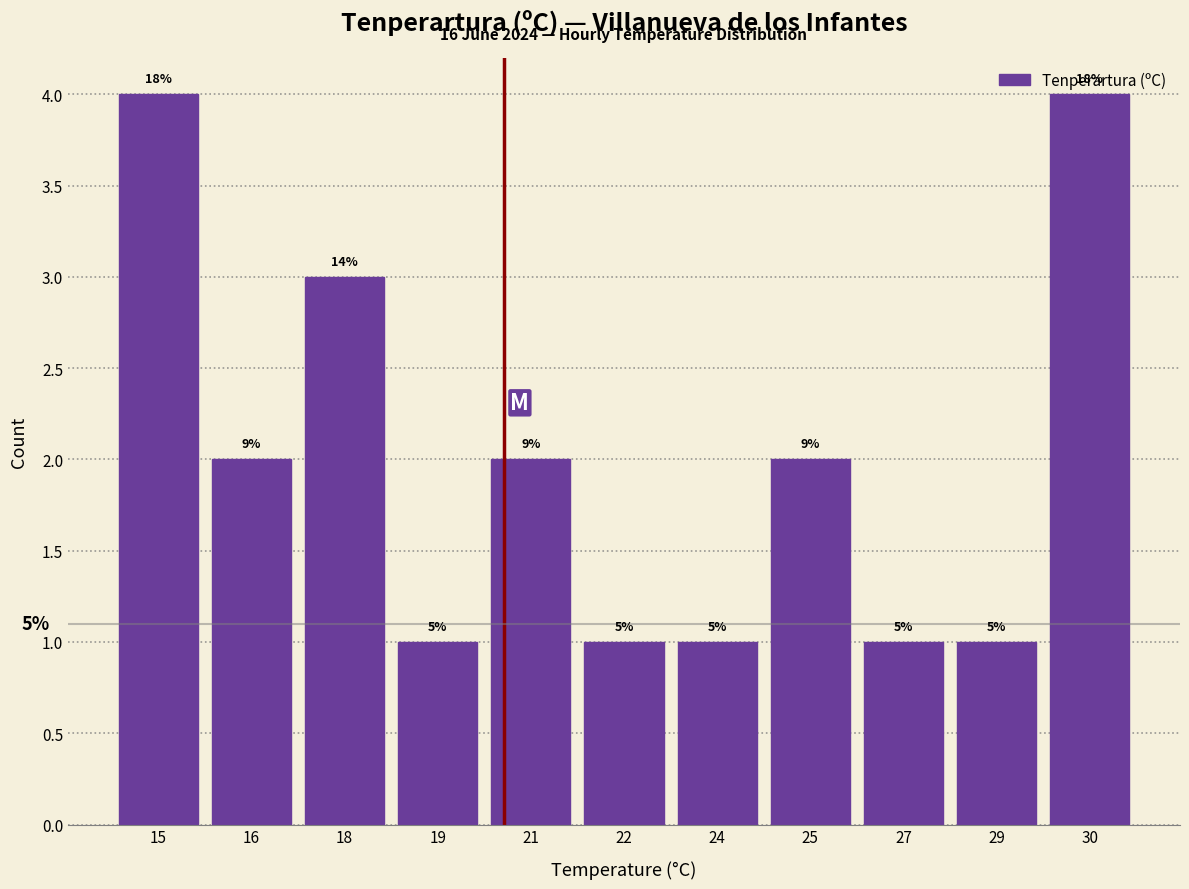

Does the chart contain any negative values?

No